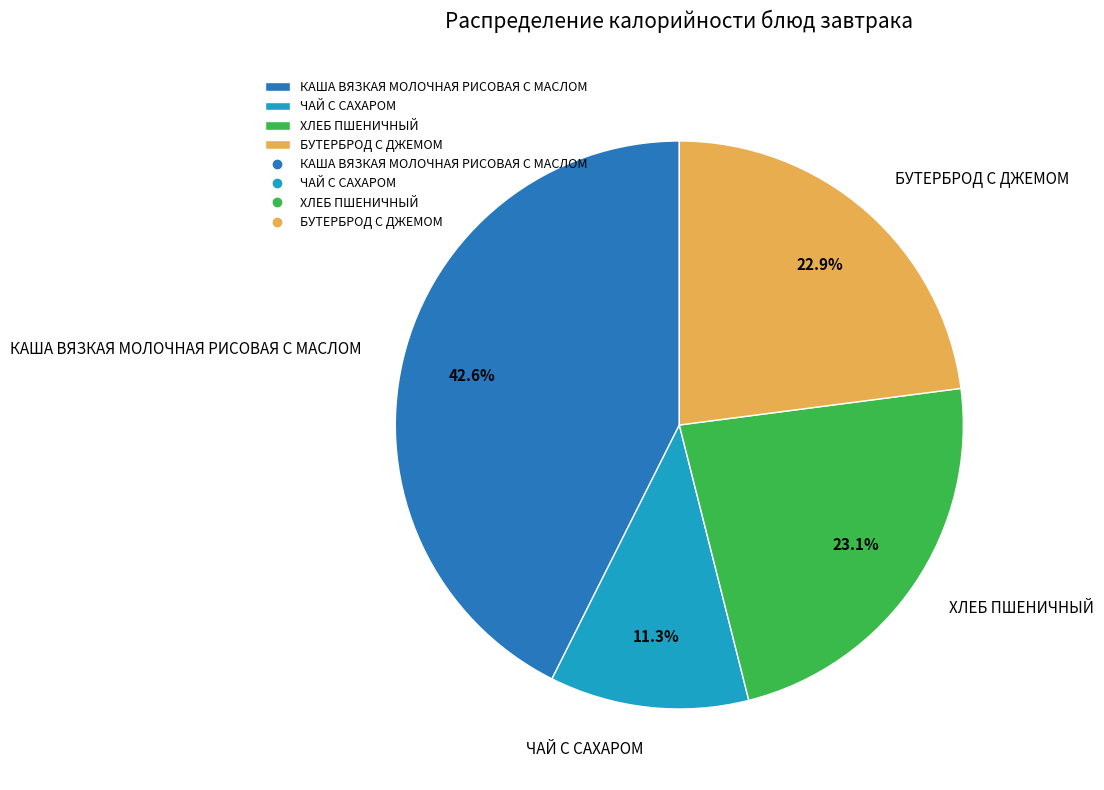

To the nearest percent, what is the average slice percentage?

25%